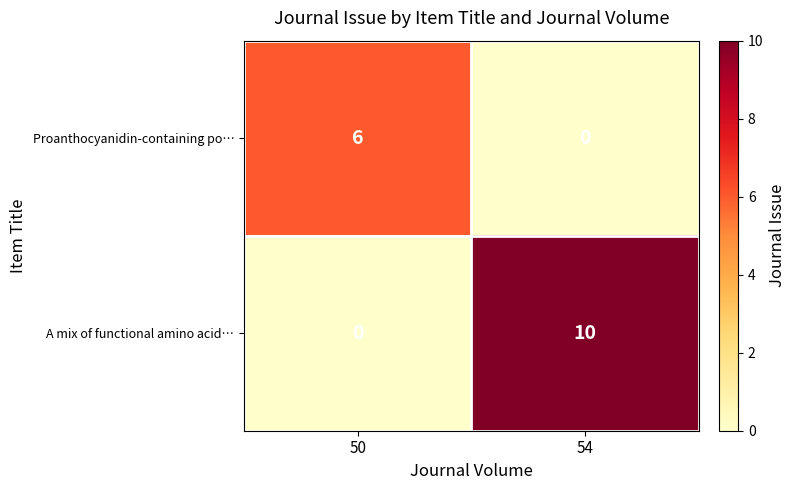

Rank the categories by Proanthocyanidin-containing po… value from lowest to highest.

54, 50